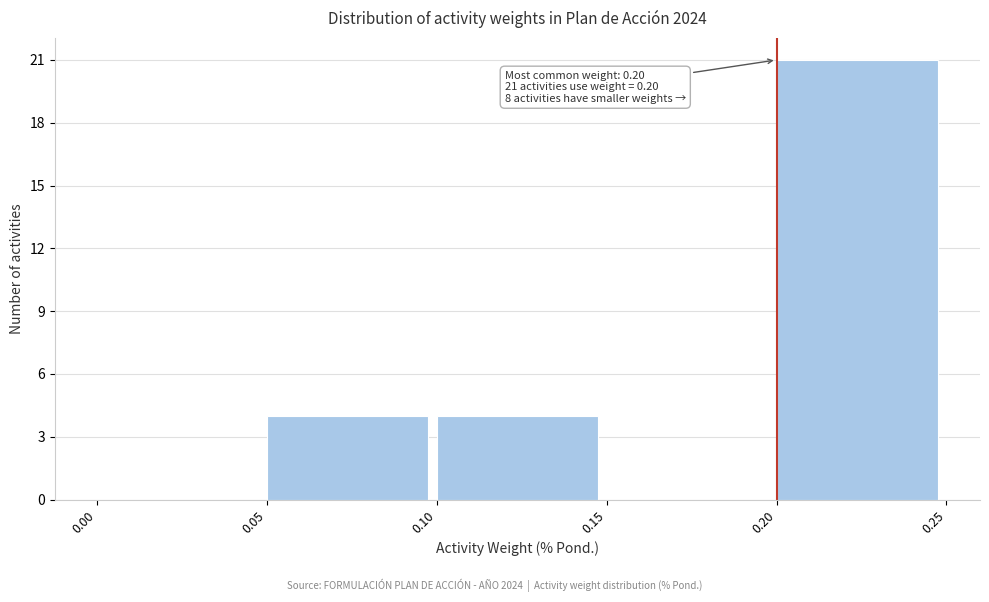

Over which range of the x-axis is the bar tallest?

0.20 to 0.25